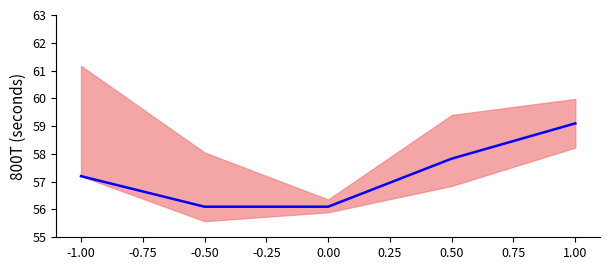

What is the average value?

57.3